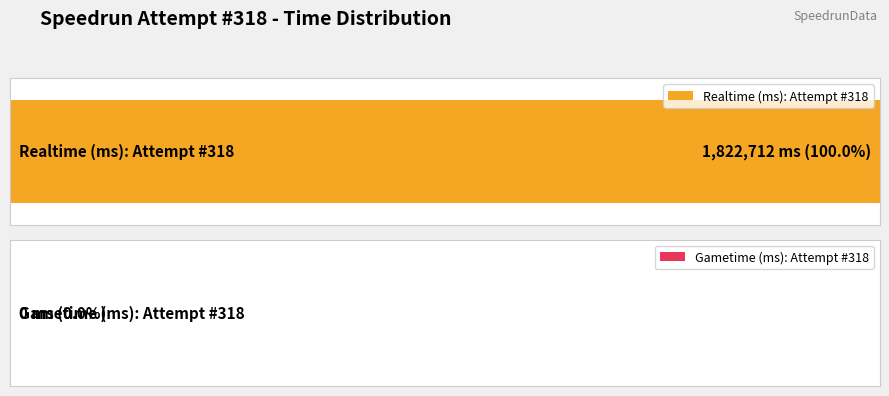

What is the maximum value for Realtime (ms)?

1822712